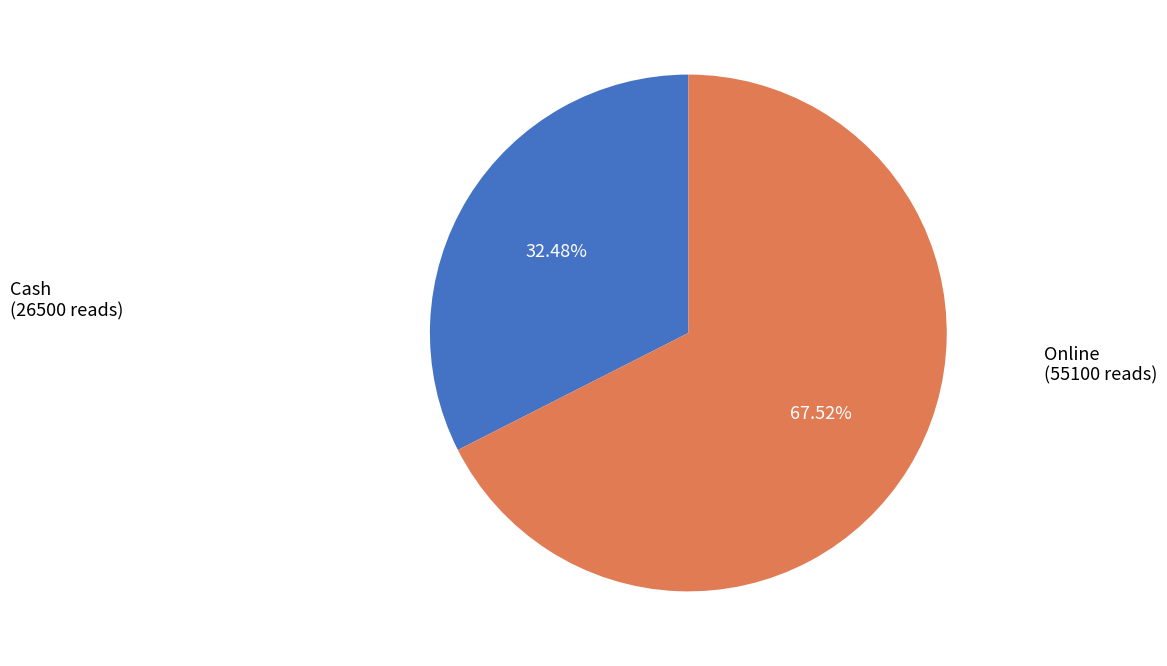

What percentage is the Cash slice, to the nearest percent?

32%